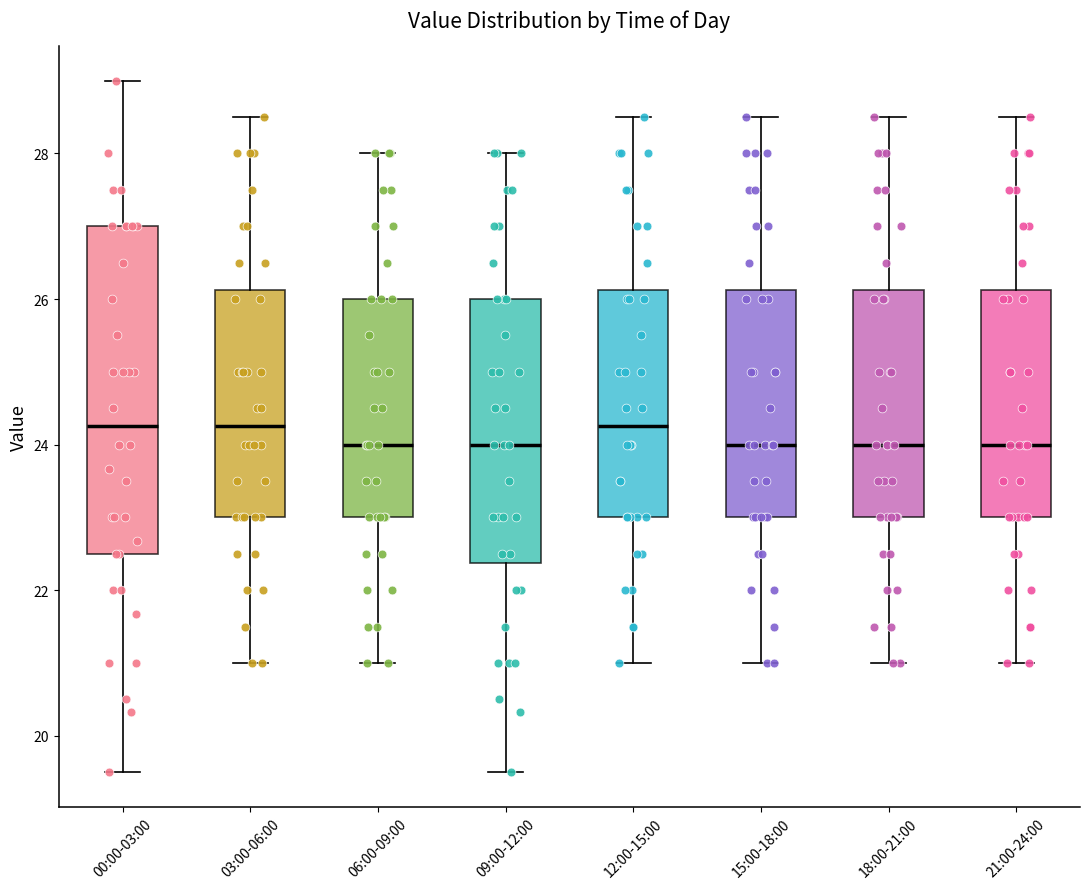

Reading left to right, transcribe this box plot: for each box, give where its median line is, the range the box spans, and where its two whiskers end, as read against the y-axis. The values are not printed on the chart, so give them approximately, as read against the axis.

00:00-03:00: median 24.2, box 22.6 to 27.0, whiskers 19.6 to 29.0
03:00-06:00: median 24.2, box 23.0 to 26.2, whiskers 21.0 to 28.6
06:00-09:00: median 24.0, box 23.0 to 26.0, whiskers 21.0 to 28.0
09:00-12:00: median 24.0, box 22.4 to 26.0, whiskers 19.6 to 28.0
12:00-15:00: median 24.2, box 23.0 to 26.2, whiskers 21.0 to 28.6
15:00-18:00: median 24.0, box 23.0 to 26.2, whiskers 21.0 to 28.6
18:00-21:00: median 24.0, box 23.0 to 26.2, whiskers 21.0 to 28.6
21:00-24:00: median 24.0, box 23.0 to 26.2, whiskers 21.0 to 28.6